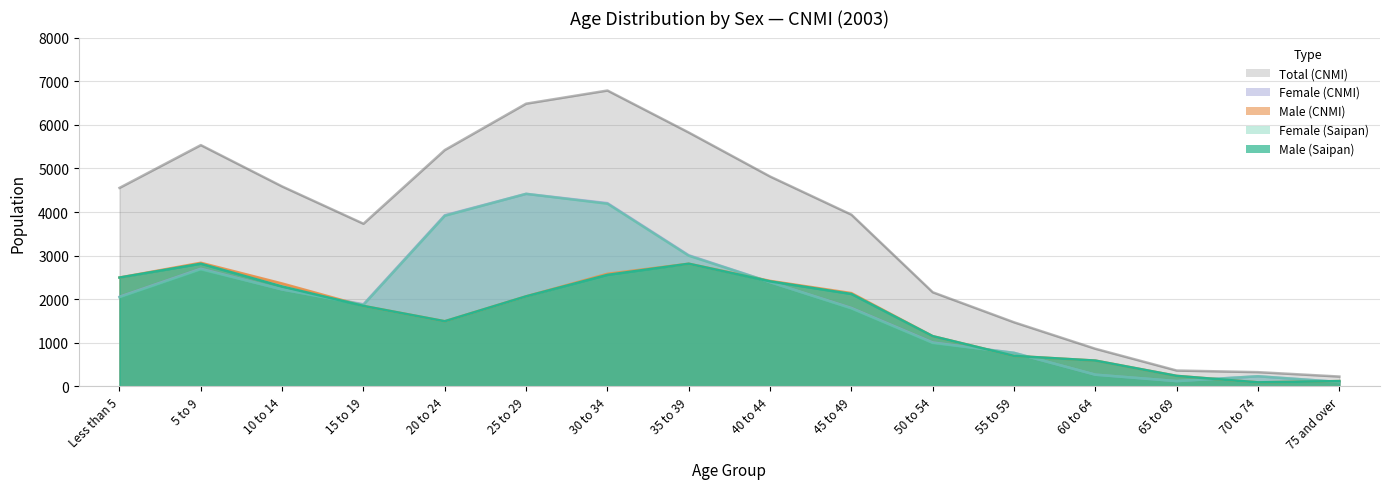

Where is Female (Saipan) nearest to the value 2260?

10 to 14